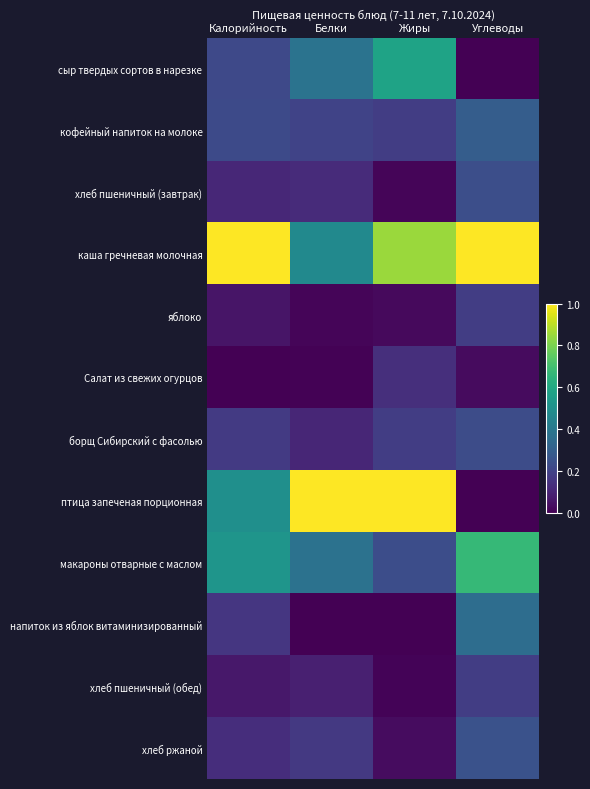

Which label corresponds to the largest value in the chart?

Калорийность